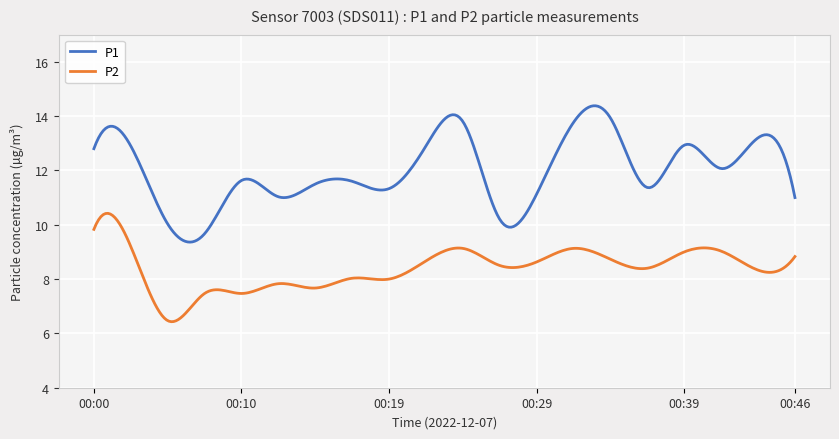

List the series in order of their peak value, lowest first.

P2, P1